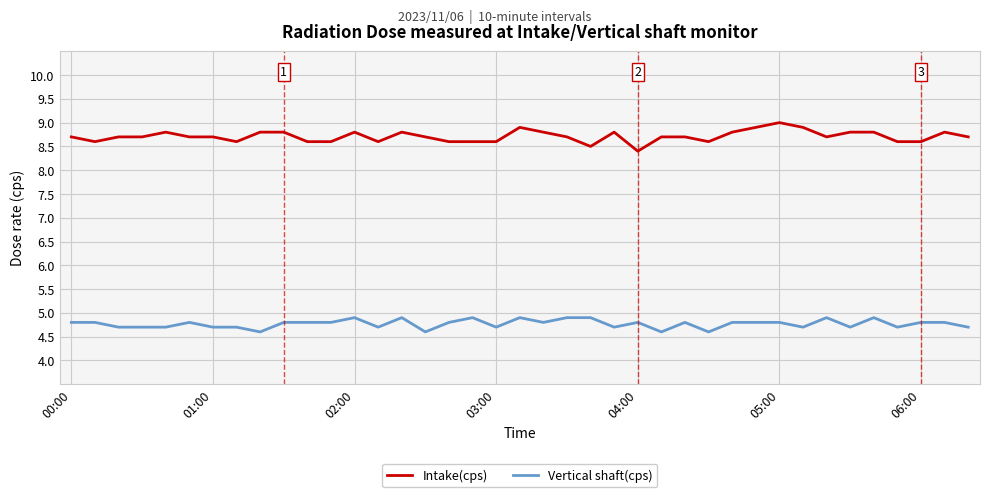

True or false: Intake(cps) and Vertical shaft(cps) intersect in this chart.

False